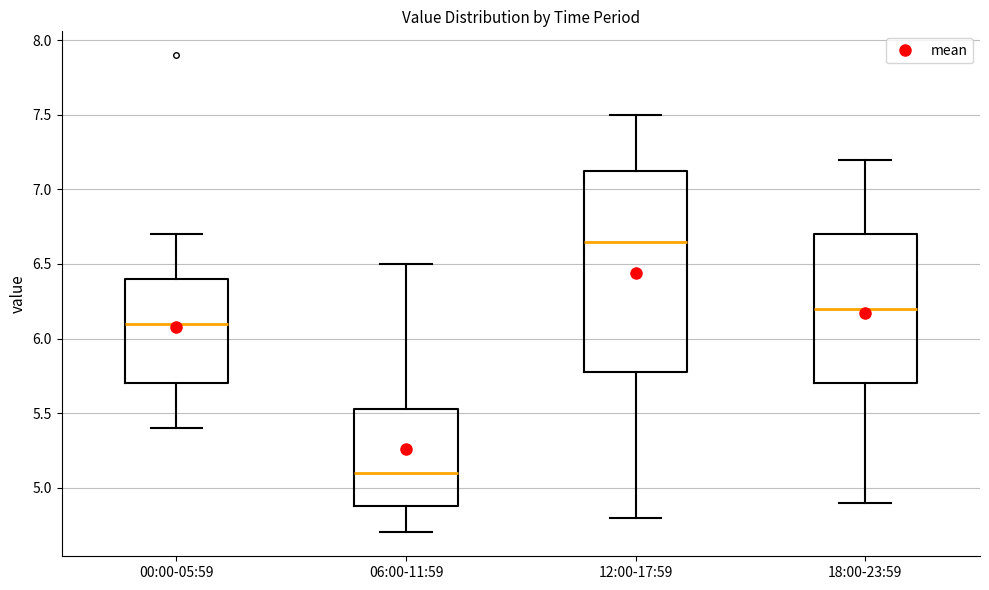

Reading left to right, read every box against the y-axis: the position of its median line, the range the box covers, and the ends of its whiskers. The values are not printed on the chart, so give them approximately, as read against the axis.

00:00-05:59: median 6.10, box 5.70 to 6.40, whiskers 5.40 to 6.70
06:00-11:59: median 5.10, box 4.90 to 5.55, whiskers 4.70 to 6.50
12:00-17:59: median 6.65, box 5.80 to 7.15, whiskers 4.80 to 7.50
18:00-23:59: median 6.20, box 5.70 to 6.70, whiskers 4.90 to 7.20